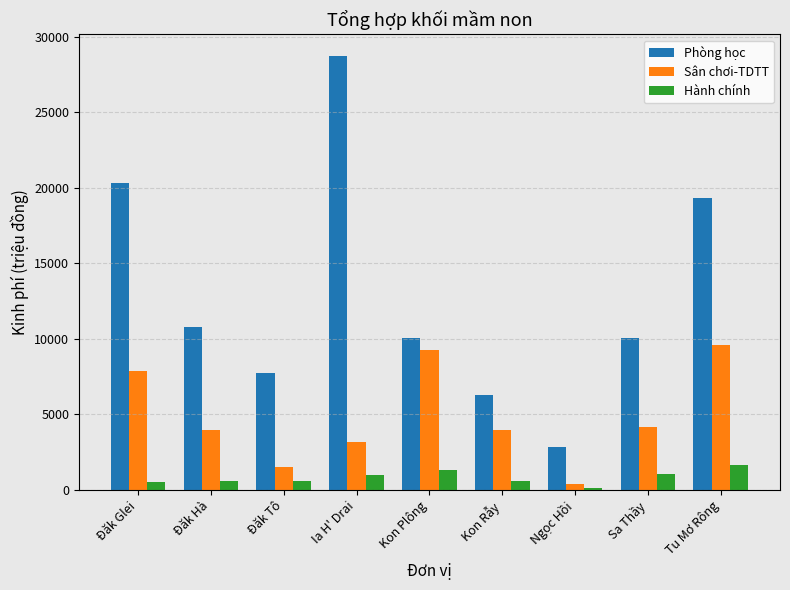

Rank the series by their average value, from highest to lowest.

Phòng học, Sân chơi-TDTT, Hành chính